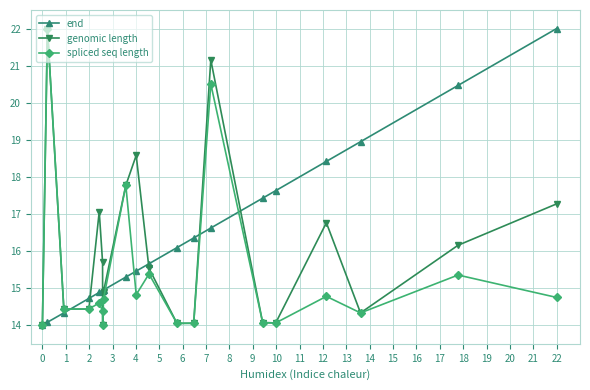

Which series has the largest total across all categories?

end